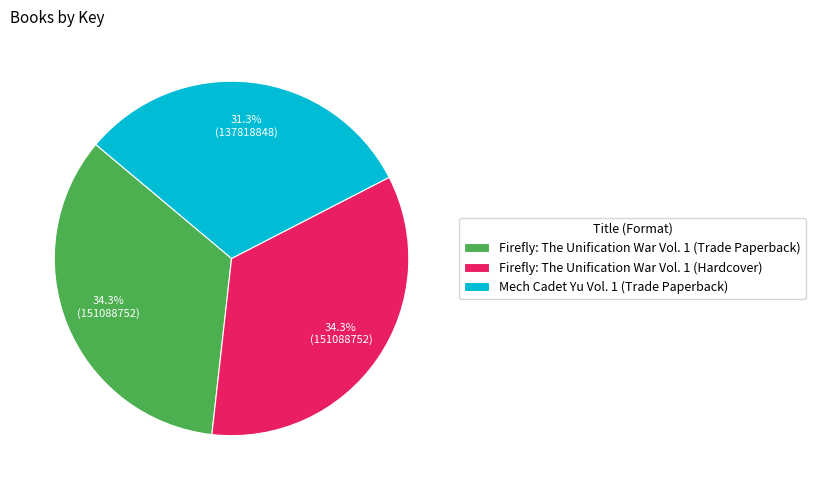

How many segments does this pie chart have?

3